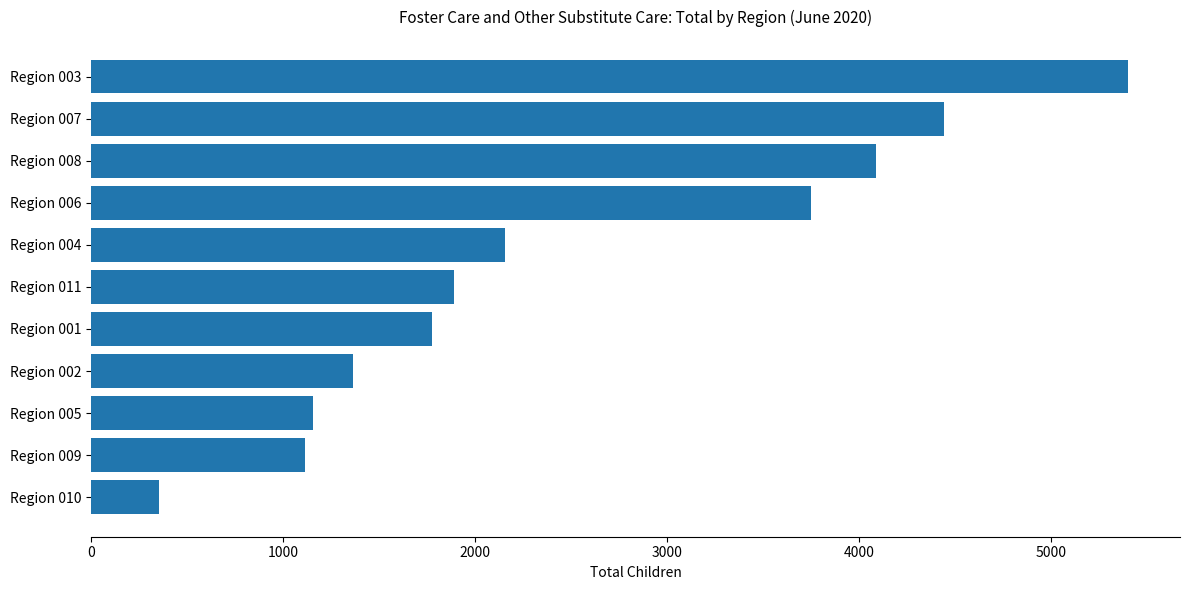

How many values are below 1889?

5